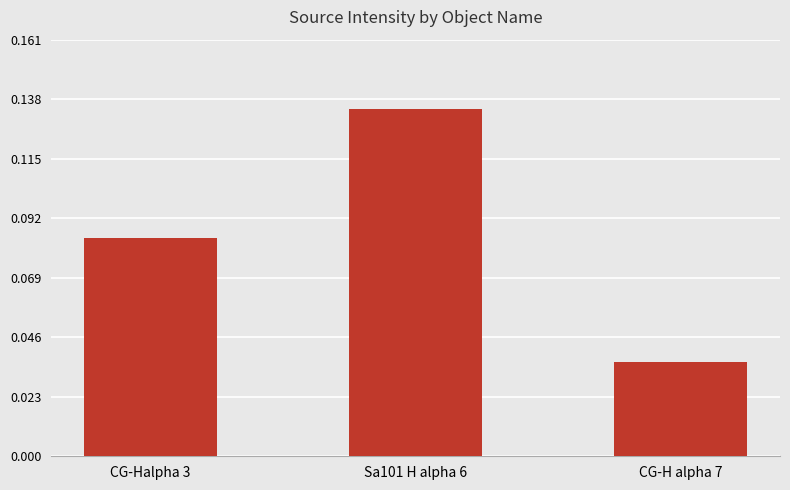

How many values are between 0 and 1?

3